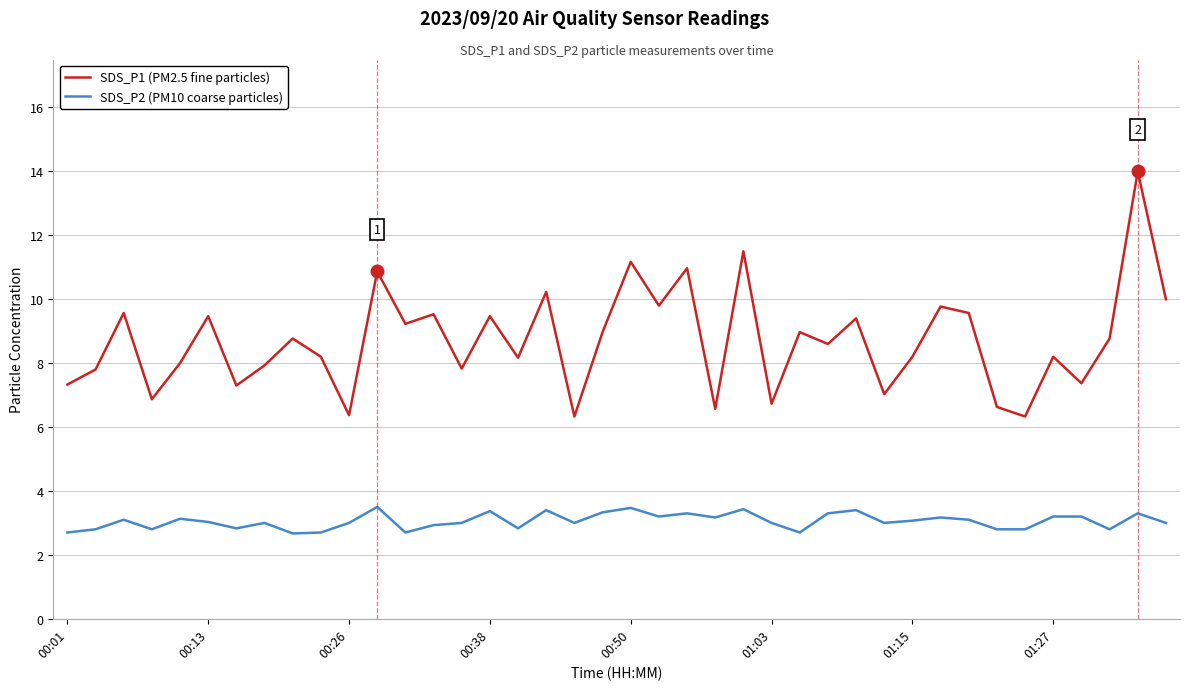

What is the difference between the maximum and minimum values in the SDS_P2 (PM10 coarse particles) series?

0.8